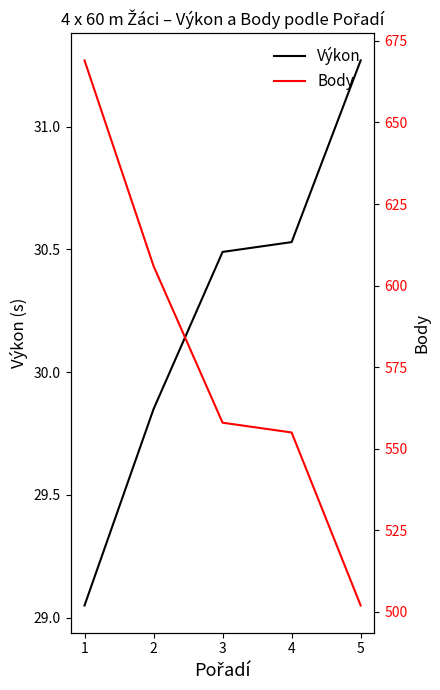

At which label is Výkon closest to 30?

2